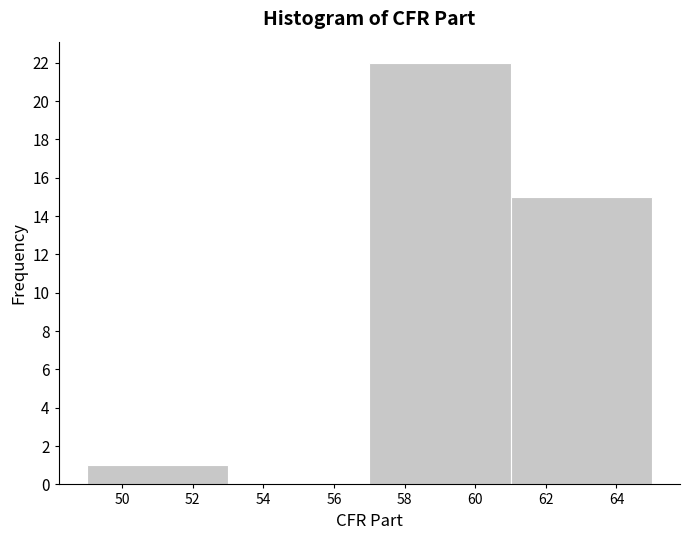

Reading left to right, list every bar in this chart as the range it spans on the x-axis followed by its height. The values are not printed on the chart, so give them approximately, as read against the axis.

49 to 53: 1
53 to 57: 0
57 to 61: 22
61 to 65: 15